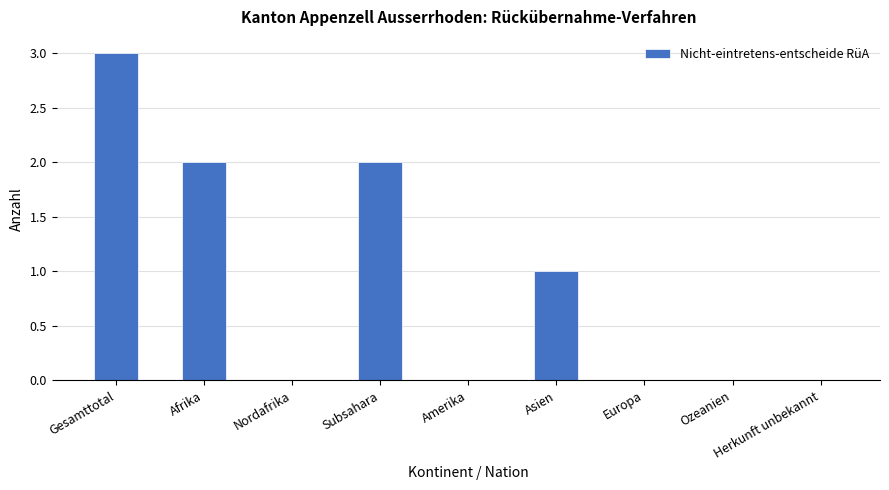

How many categories are shown in the chart?

9